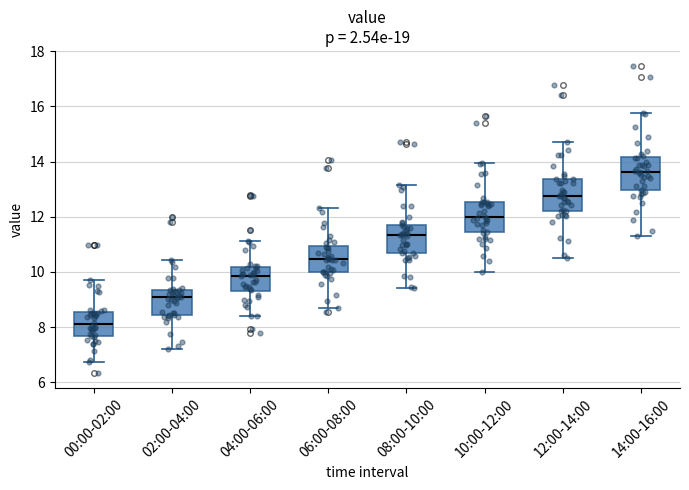

Reading left to right, transcribe this box plot: for each box, give where its median line is, the range the box spans, and where its two whiskers end, as read against the y-axis. The values are not printed on the chart, so give them approximately, as read against the axis.

00:00-02:00: median 8.0, box 7.6 to 8.6, whiskers 6.8 to 9.6
02:00-04:00: median 9.0, box 8.4 to 9.4, whiskers 7.2 to 10.4
04:00-06:00: median 9.8, box 9.2 to 10.2, whiskers 8.4 to 11.2
06:00-08:00: median 10.4, box 10.0 to 11.0, whiskers 8.8 to 12.4
08:00-10:00: median 11.4, box 10.6 to 11.8, whiskers 9.4 to 13.2
10:00-12:00: median 12.0, box 11.4 to 12.6, whiskers 10.0 to 14.0
12:00-14:00: median 12.8, box 12.2 to 13.4, whiskers 10.6 to 14.8
14:00-16:00: median 13.6, box 13.0 to 14.2, whiskers 11.4 to 15.8